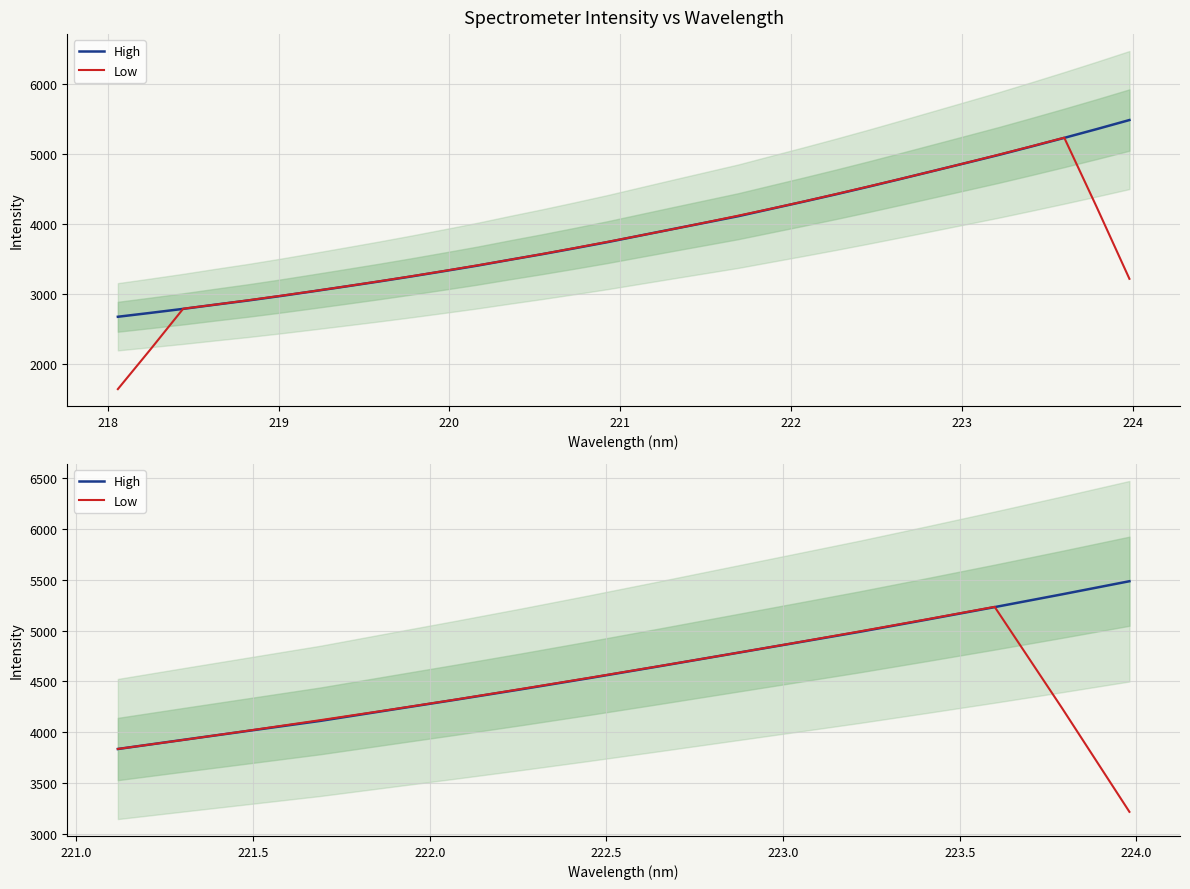

What is the label of the 8th point from the left?

224